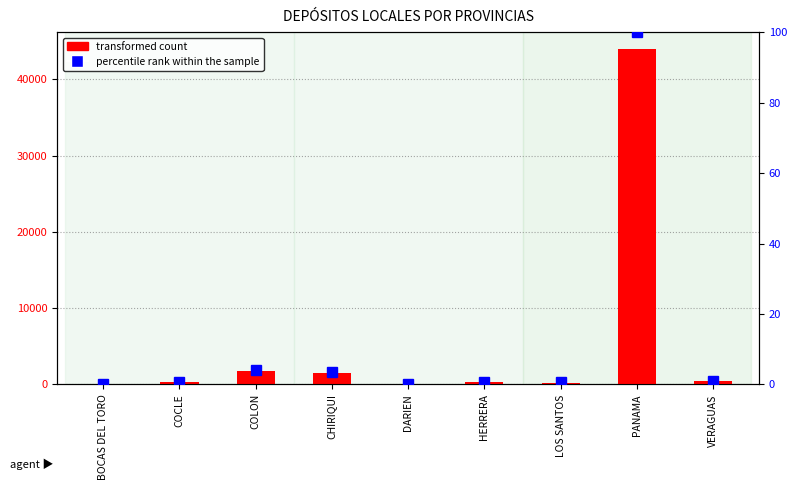

Rank the categories by transformed count value from highest to lowest.

PANAMA, COLON, CHIRIQUI, VERAGUAS, COCLE, HERRERA, LOS SANTOS, BOCAS DEL TORO, DARIEN